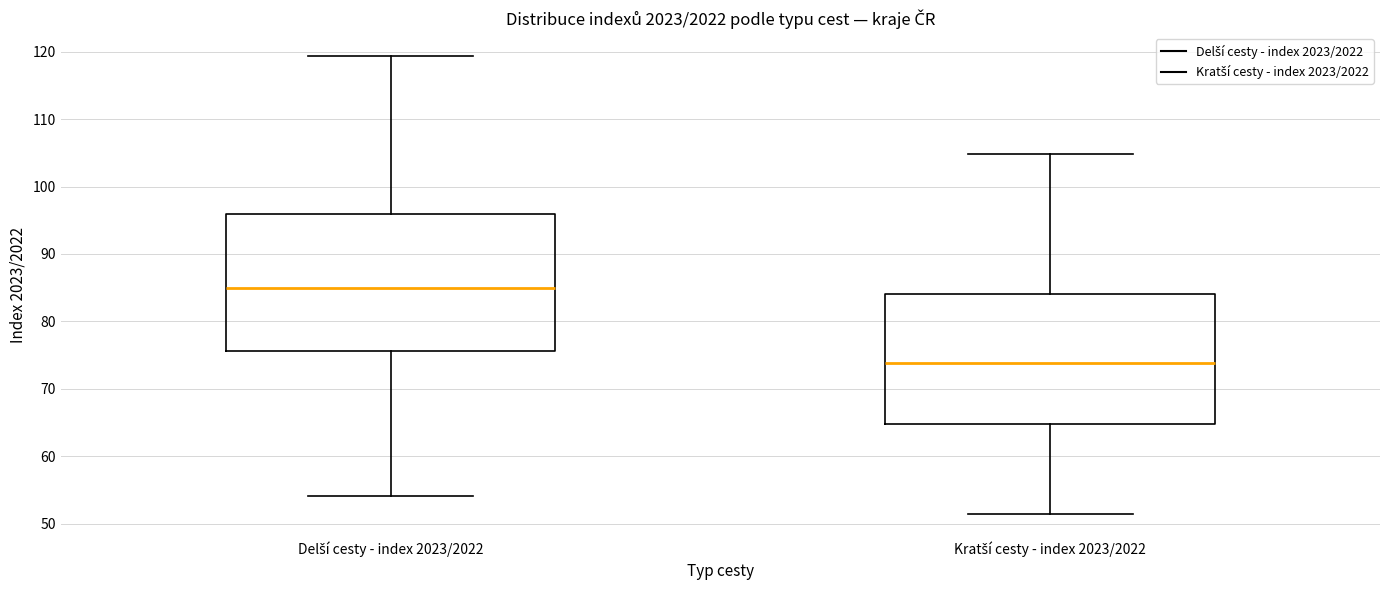

Which box has the lowest median line?

Kratší cesty - index 2023/2022